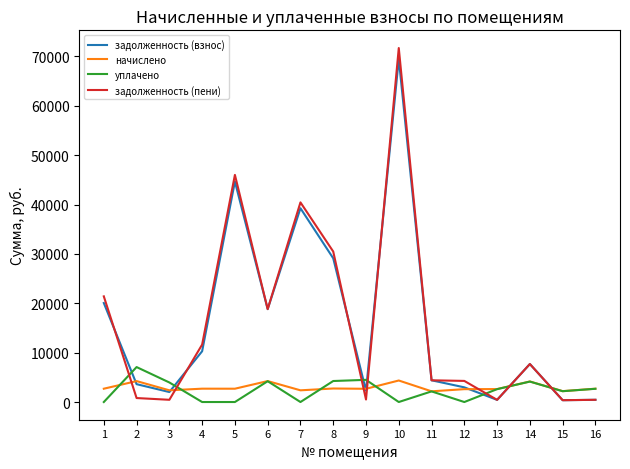

What is the sum of the уплачено values at 8 and 7?

4254.6